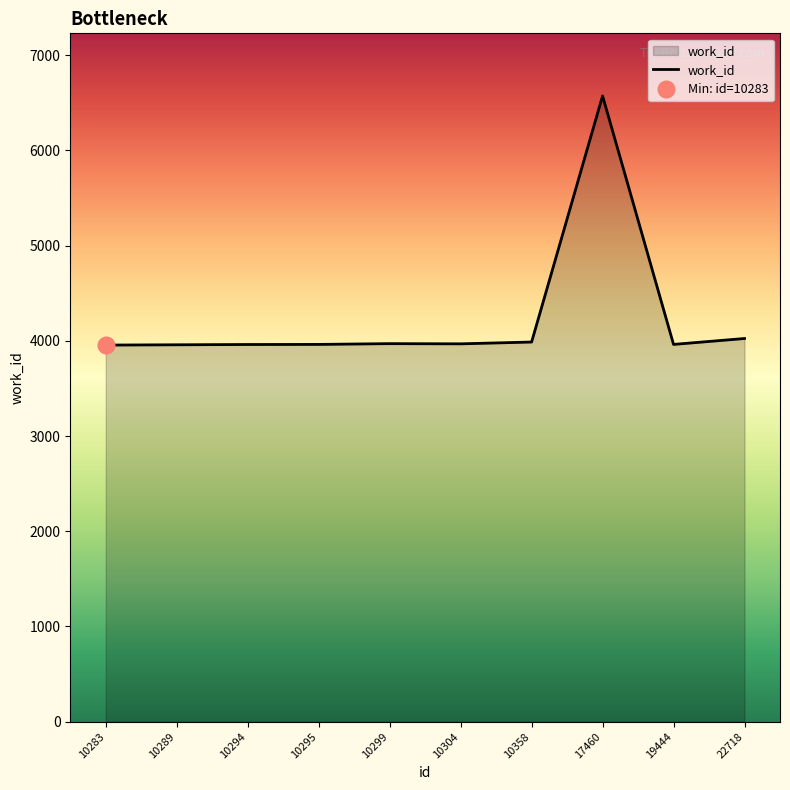

What is the ratio of the value at 10299 to the value at 17460?

0.6